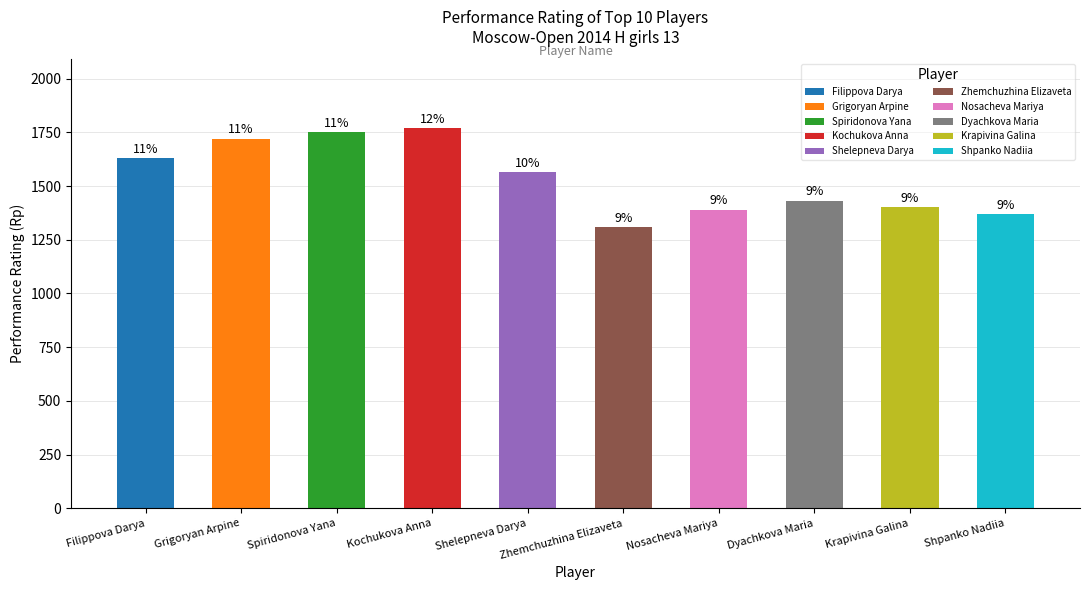

How many bars are there in total?

10